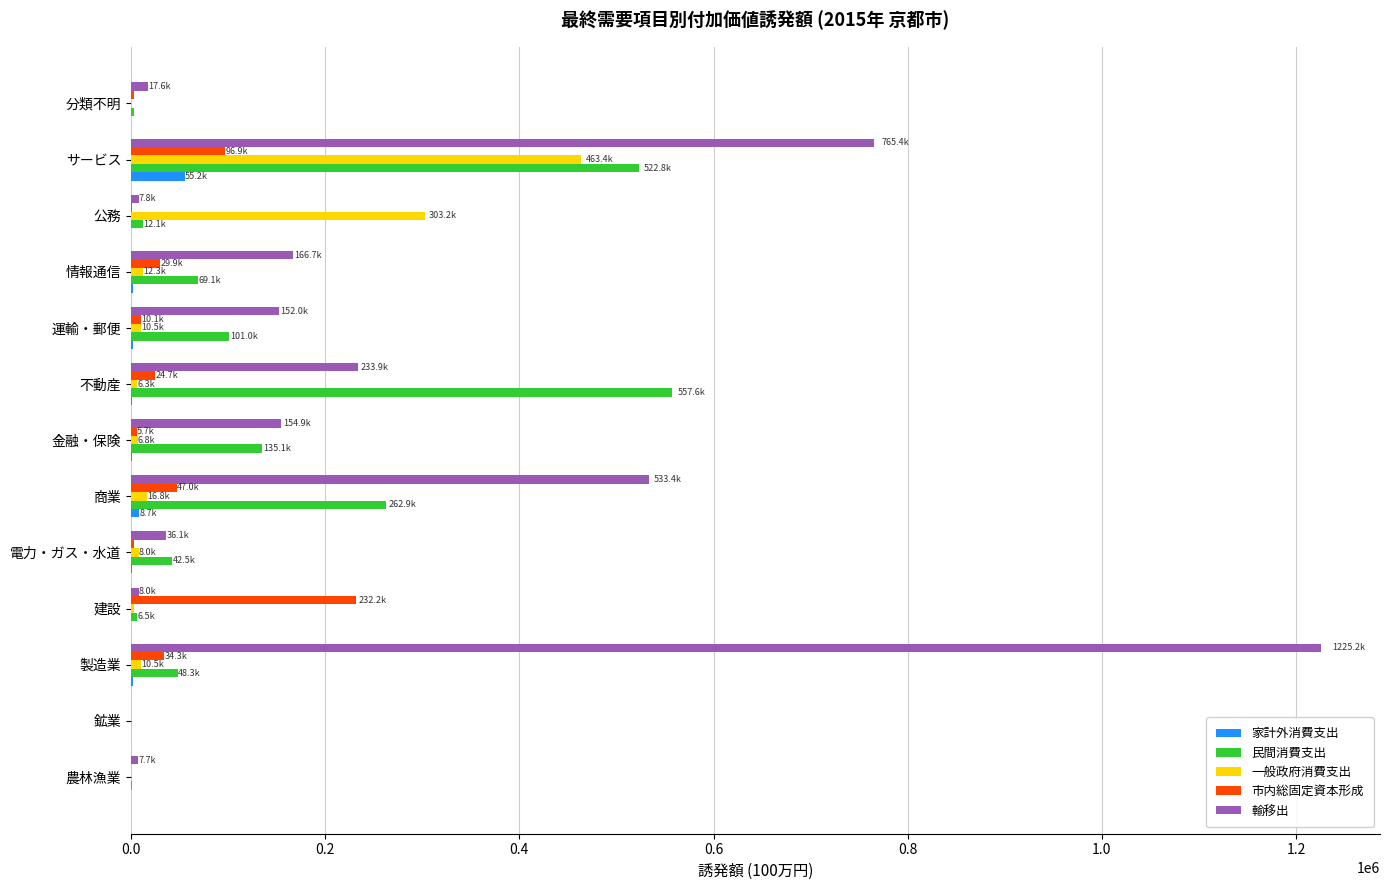

Which series has the largest total across all categories?

輸移出